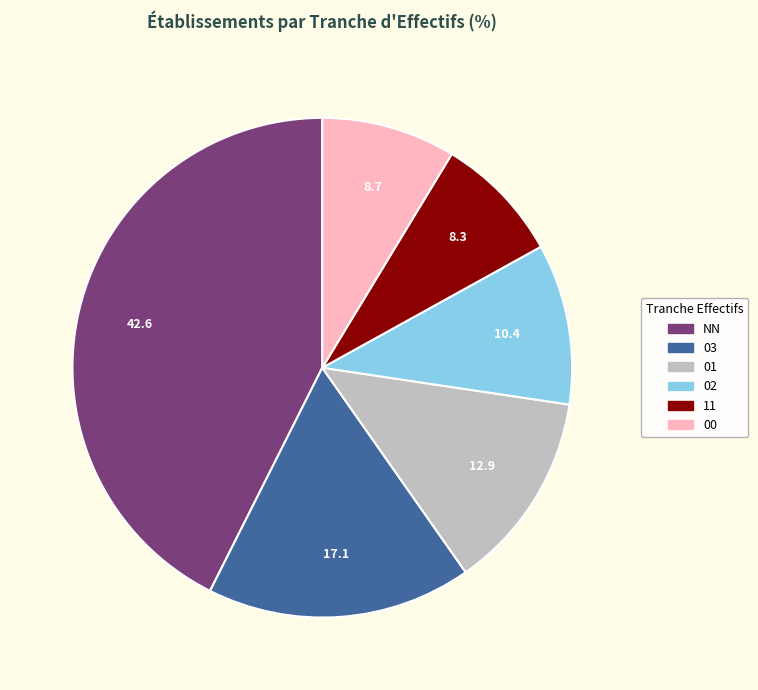

Which category has the biggest portion of the pie?

NN